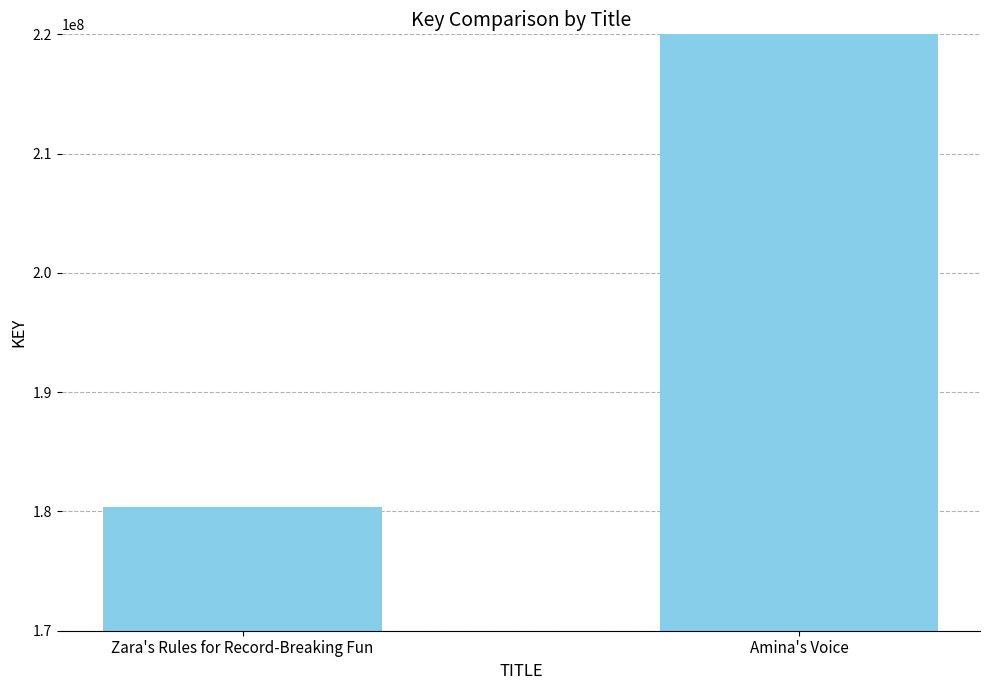

Reading left to right, what are all the values shown in this chart?

180393309	2117282437